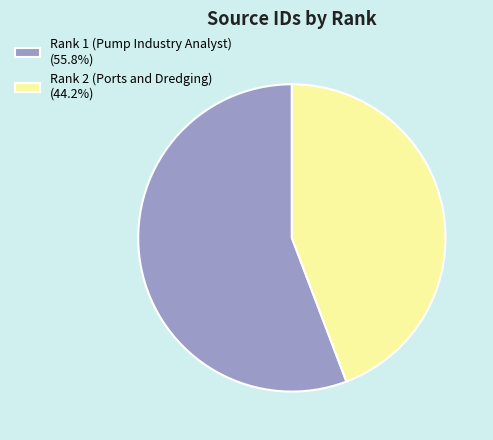

What is the largest slice in the pie chart?

Rank 1 (Pump Industry Analyst)